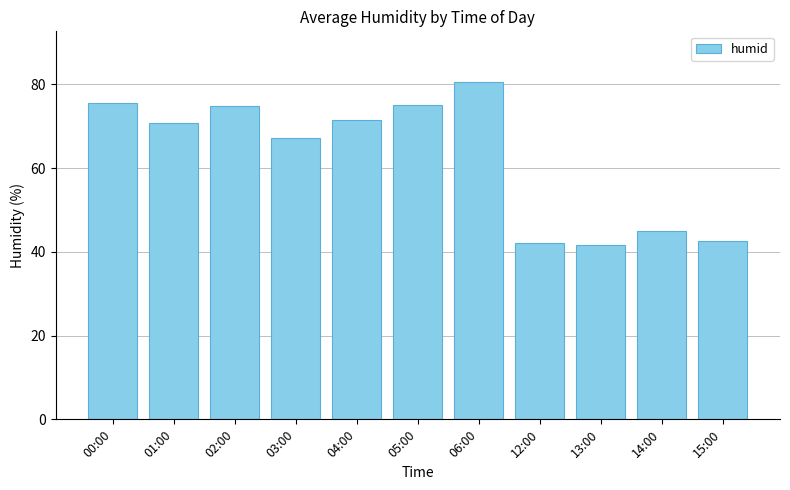

Does the chart contain any negative values?

No